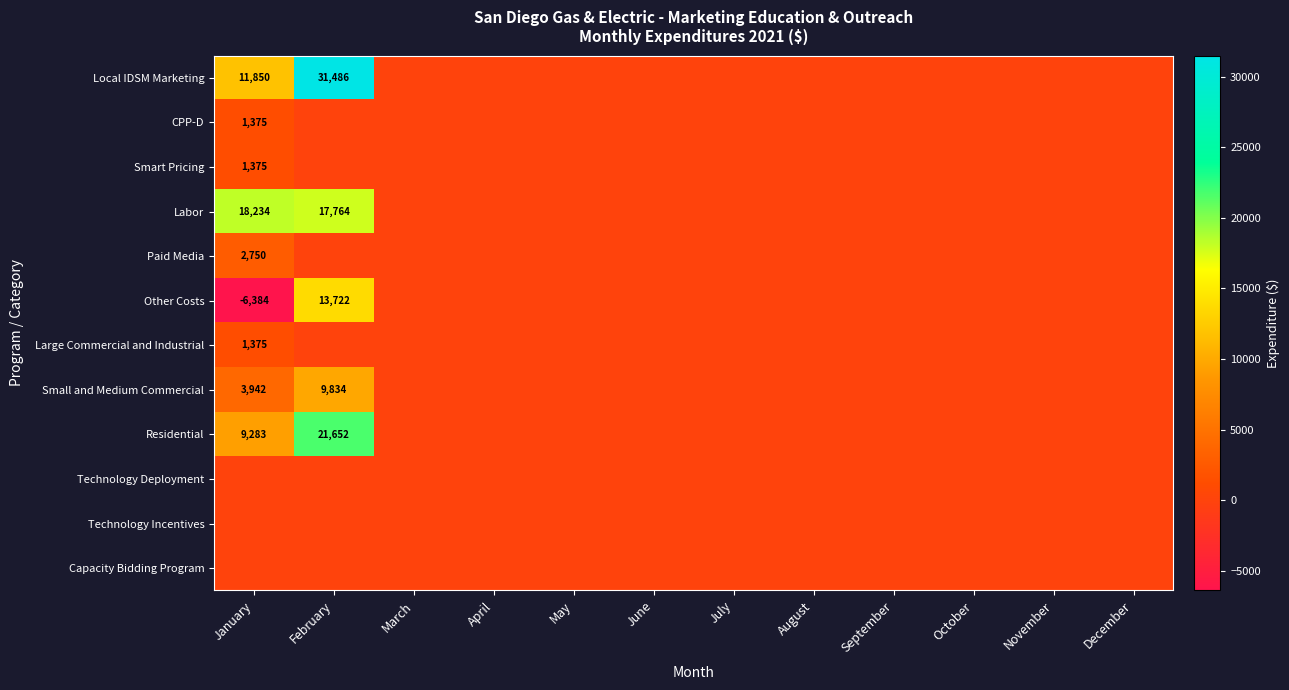

Which category has the lowest value across all series?

January